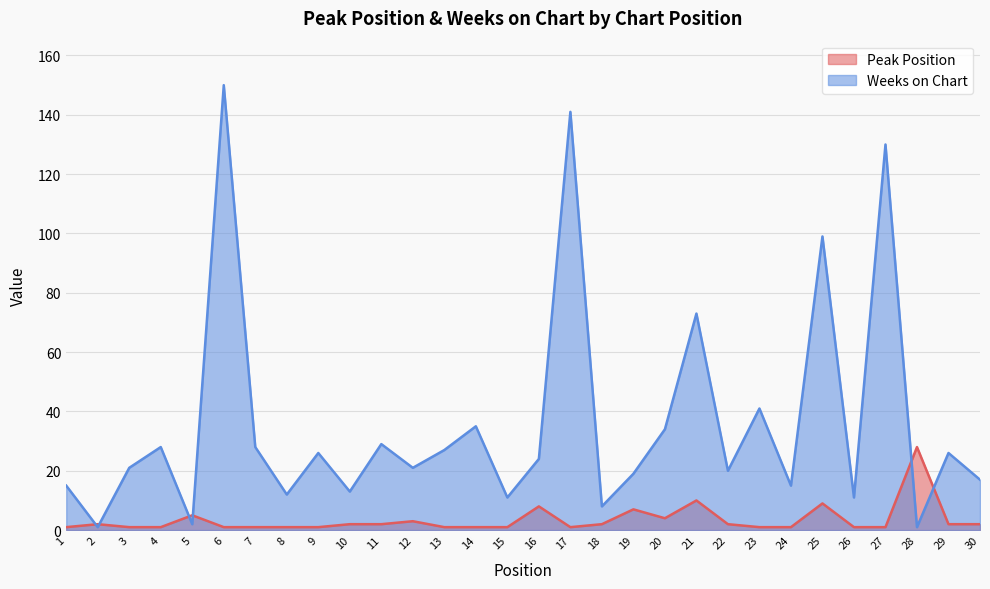

Rank the series at 26 from lowest to highest value.

Peak Position, Weeks on Chart